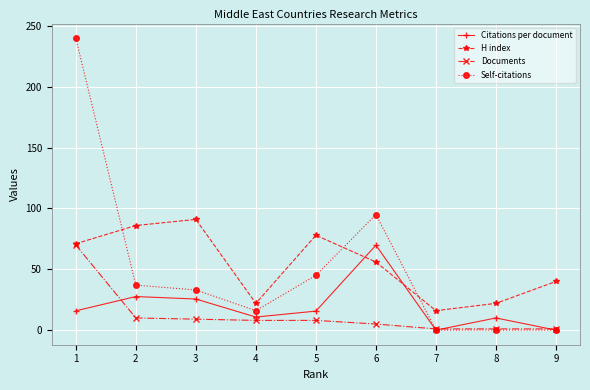

At which label does Self-citations first exceed 33?

1